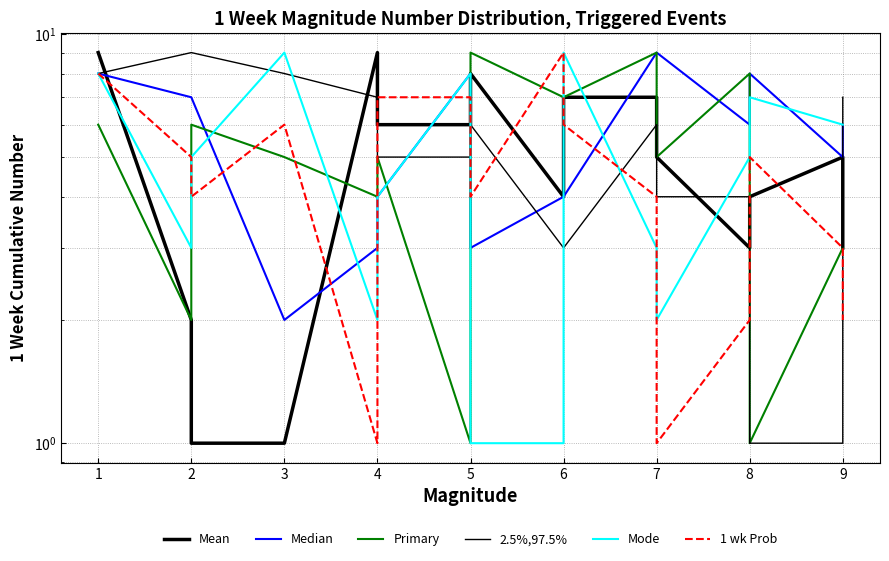

How many Median values are between 4 and 8?

11